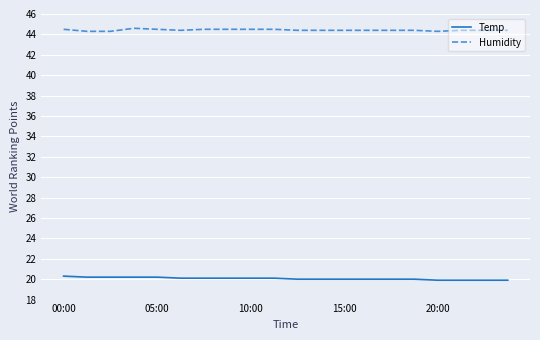

Rank the series by their maximum value, from highest to lowest.

Humidity, Temp